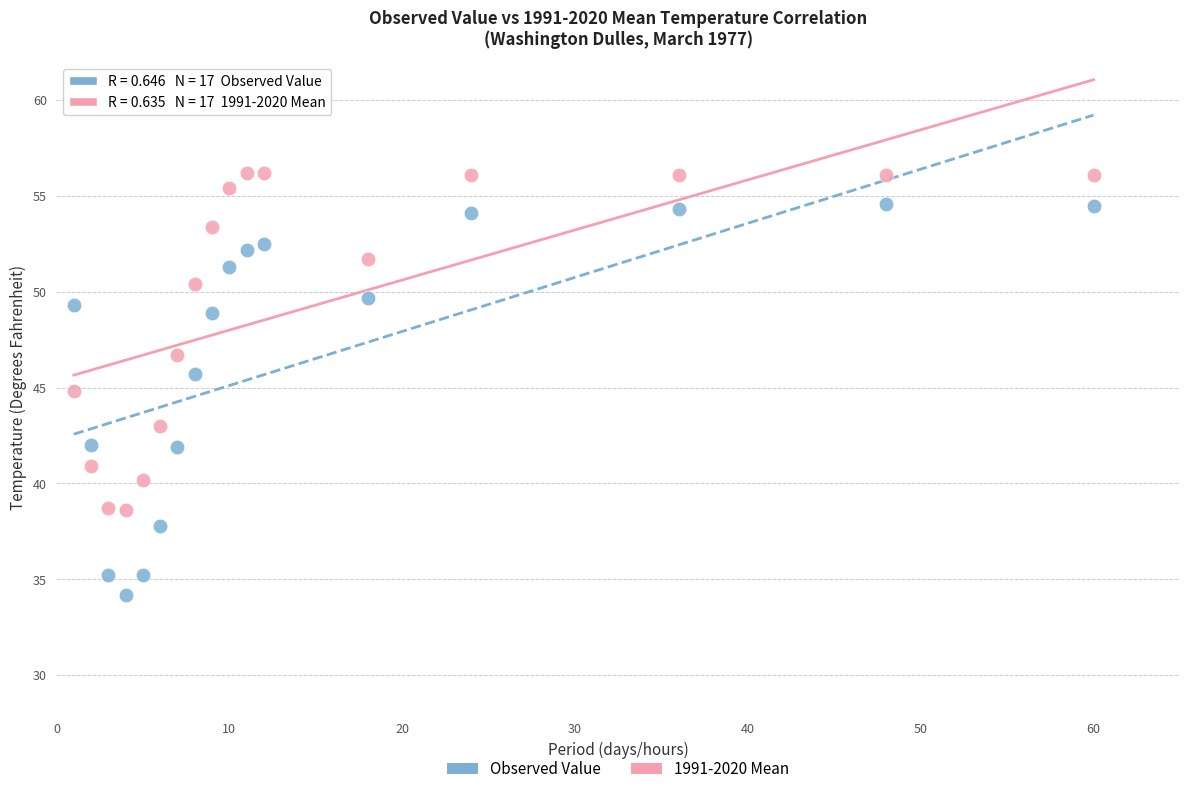

Across all data points, what is the range of Y values (max minus min)?

22.0